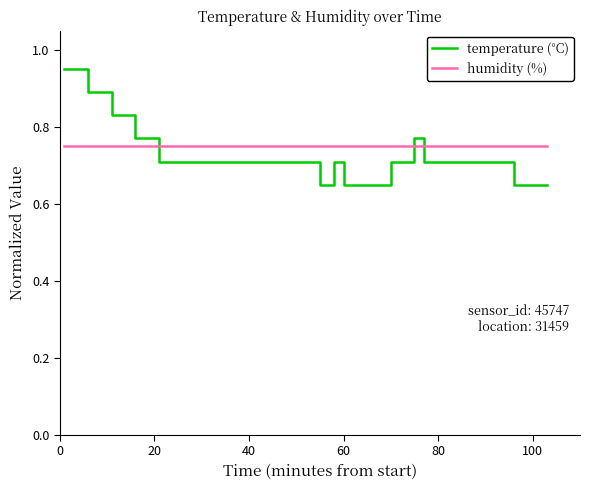

After their last crossing, which series has the higher values: humidity (%) or temperature (°C)?

humidity (%)